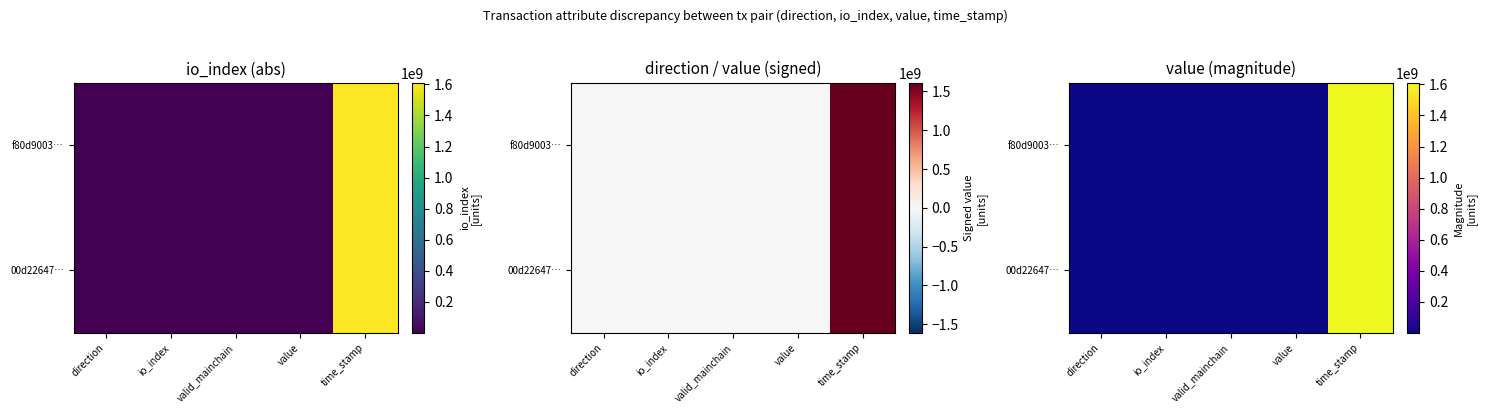

The f80d9003… series shows 1.0 at direction. True or false?

True